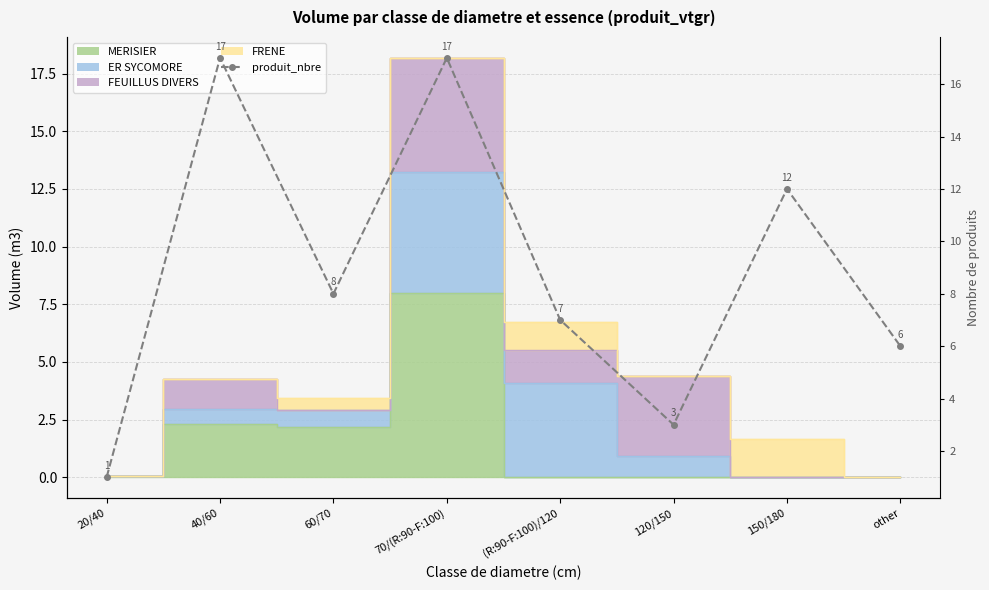

What is the greatest value displayed?

17